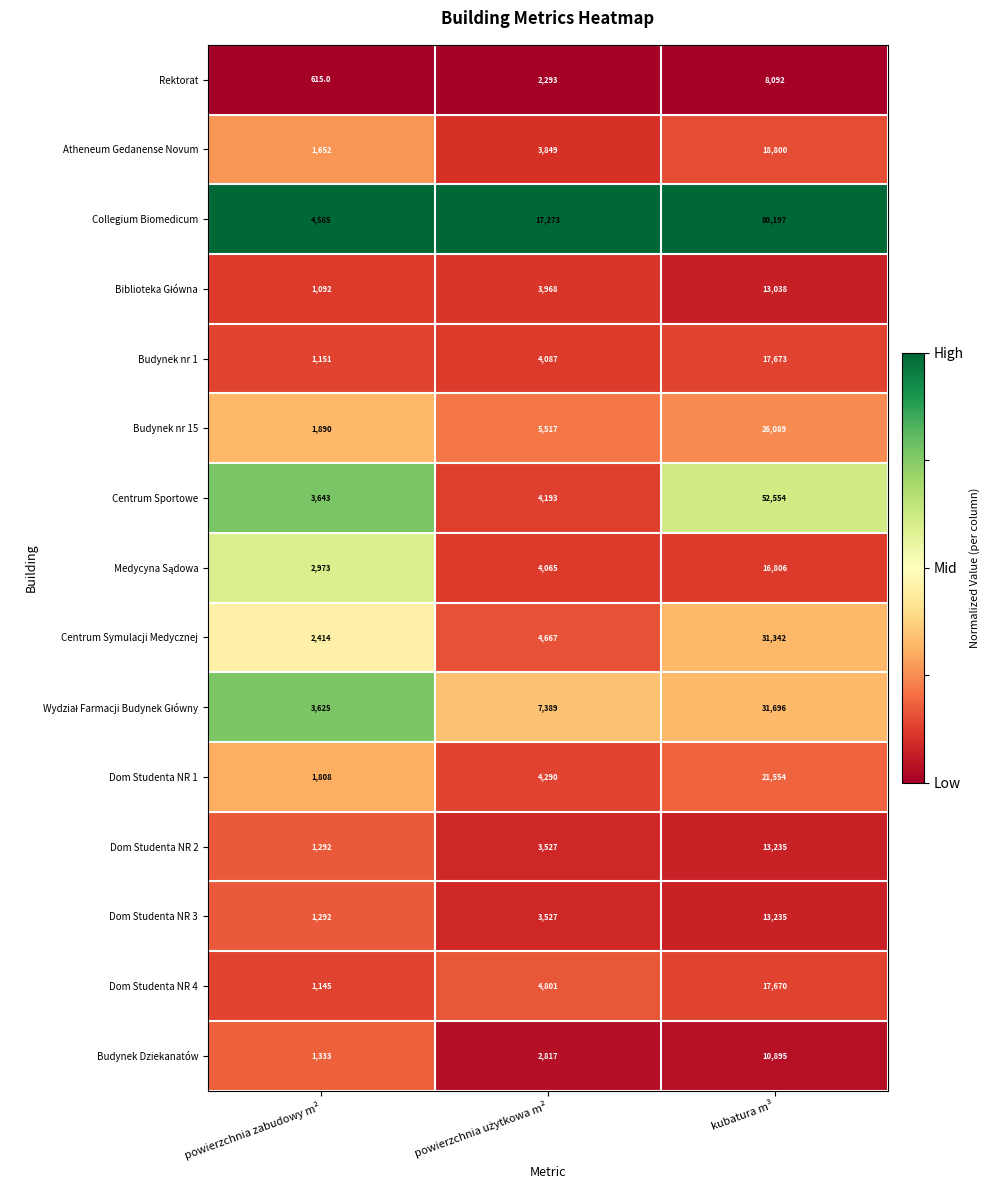

Which category has the highest value across all series?

kubatura m³